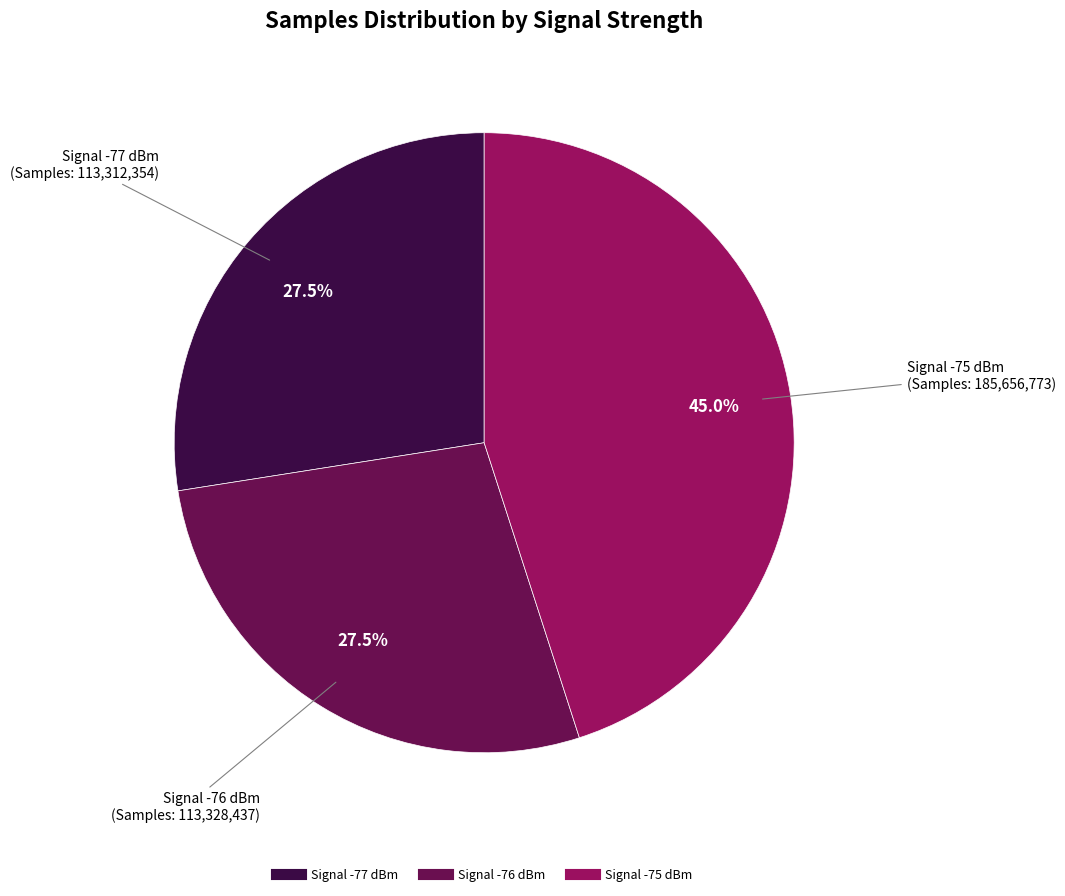

Is there any slice that represents more than half of the pie?

No